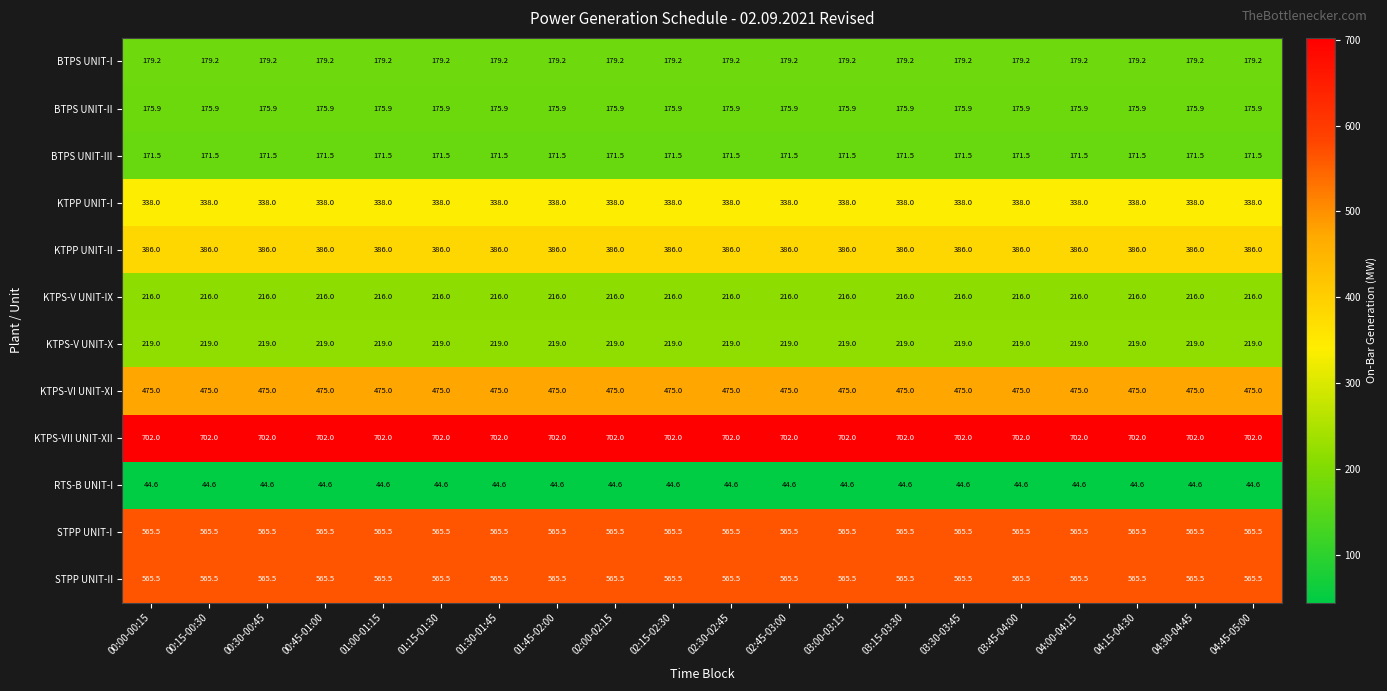

True or false: BTPS UNIT-II has a value of 175.9 at 01:45-02:00.

True